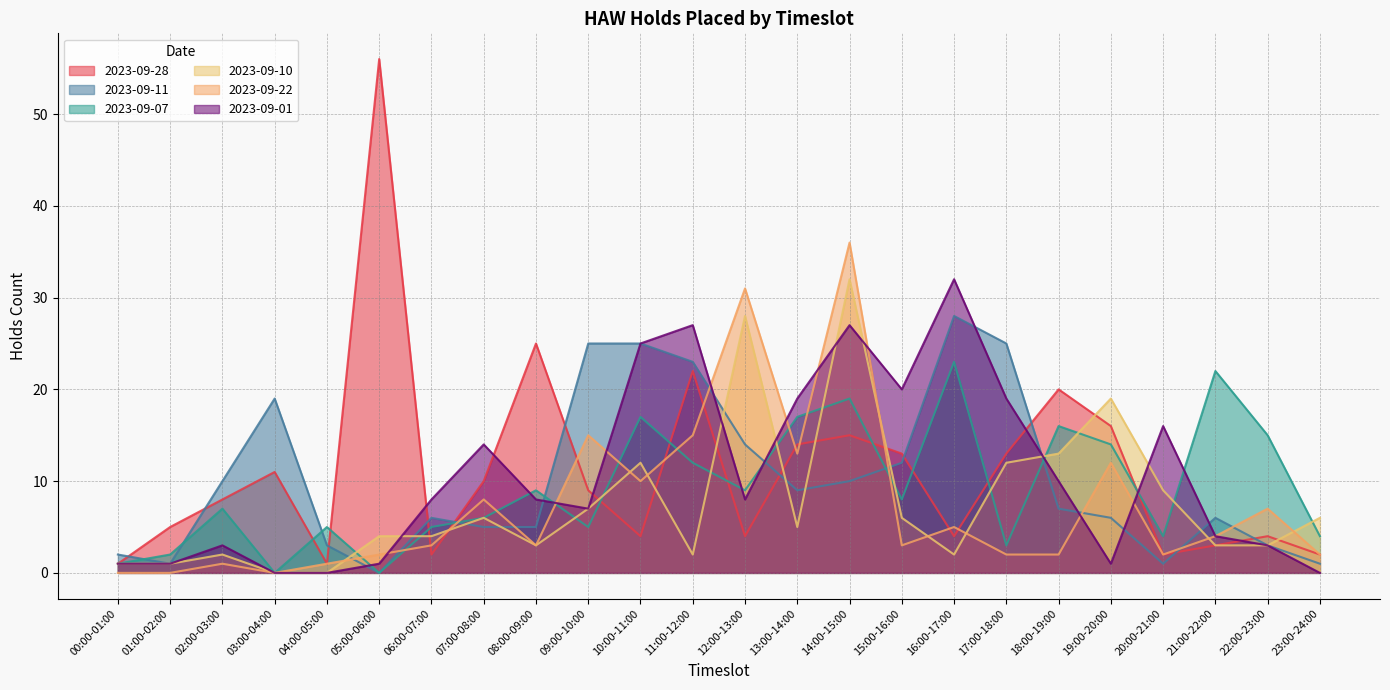

At which label is 2023-09-11 closest to 14?

12:00-13:00